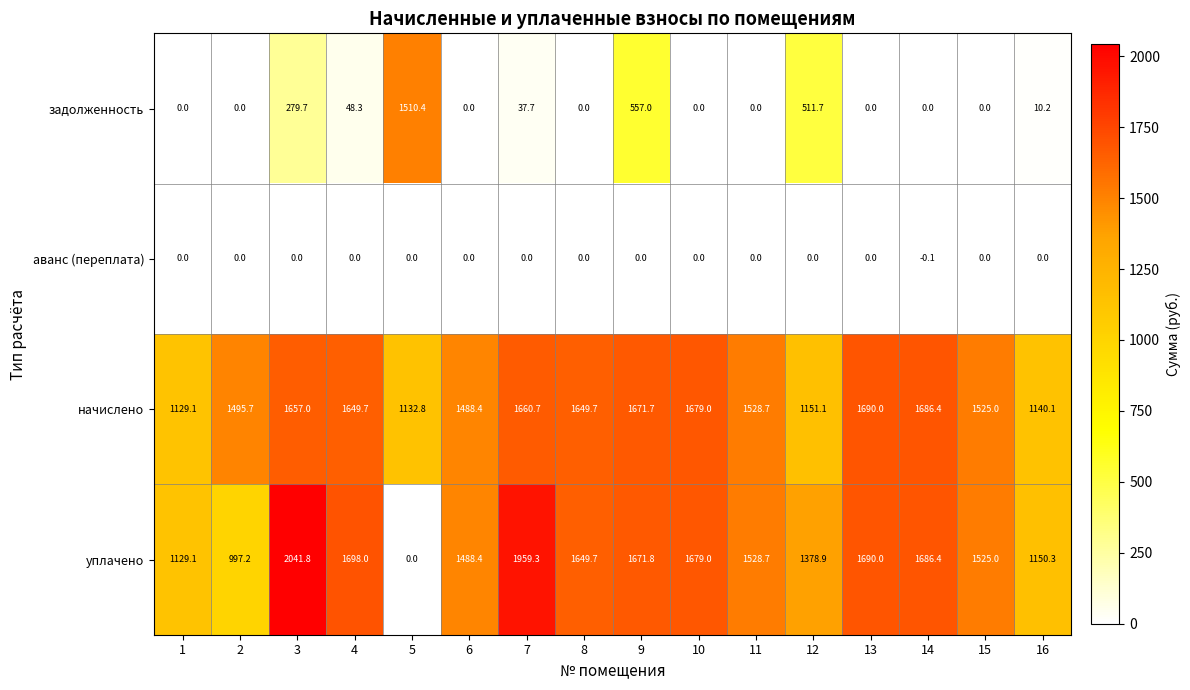

How many series are shown in this chart?

4